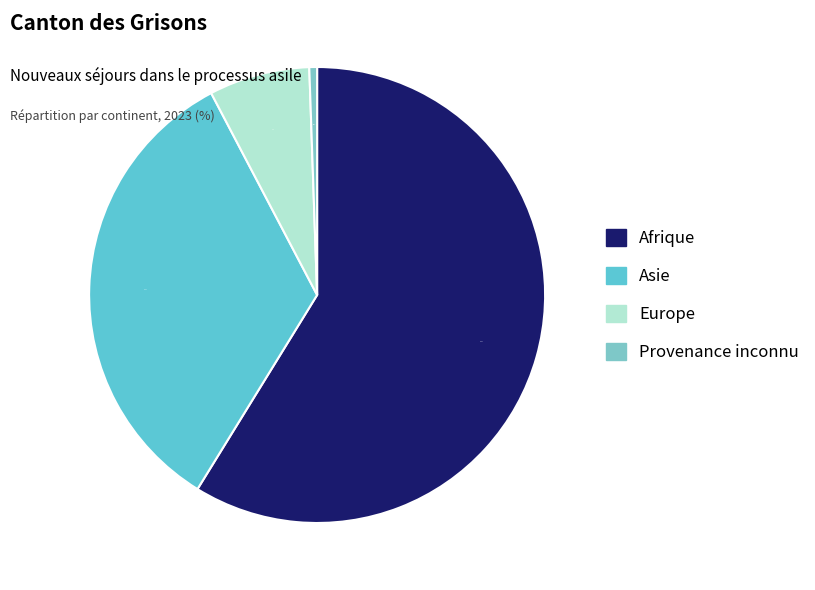

Which has a higher value, Europe or Asie?

Asie